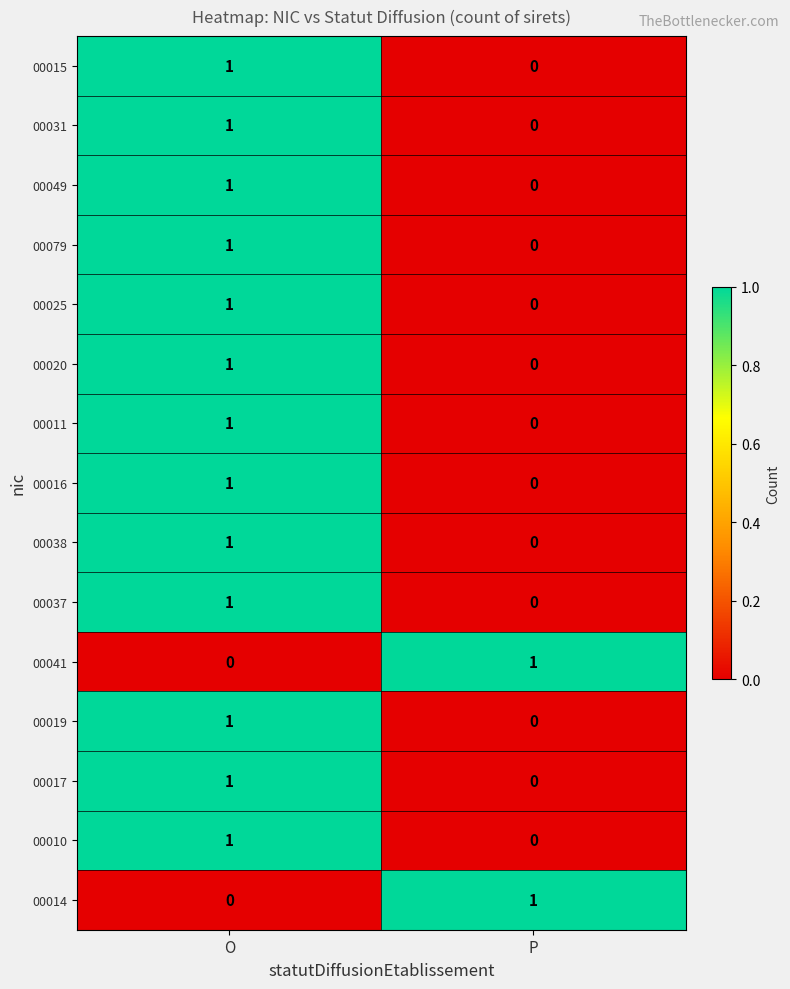

Is it true that 00015 equals 1 at O?

True